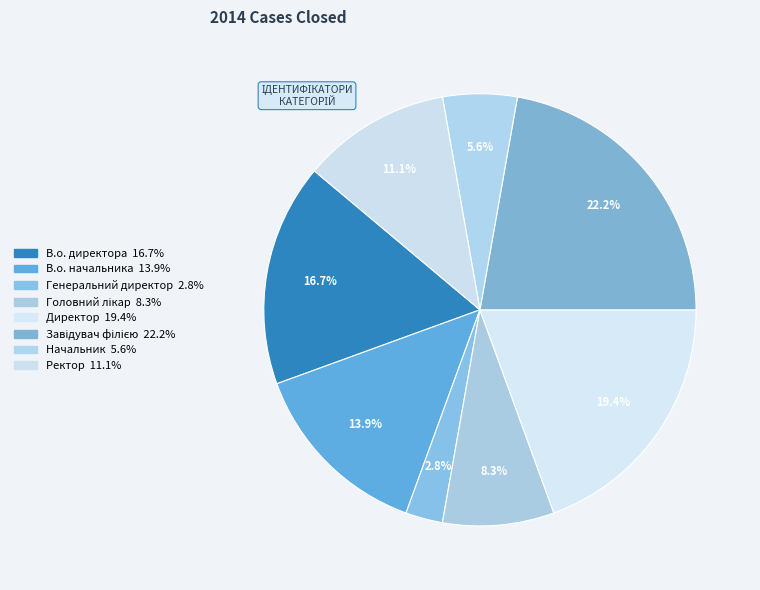

True or false: В.о. директора accounts for 17% of the total.

True